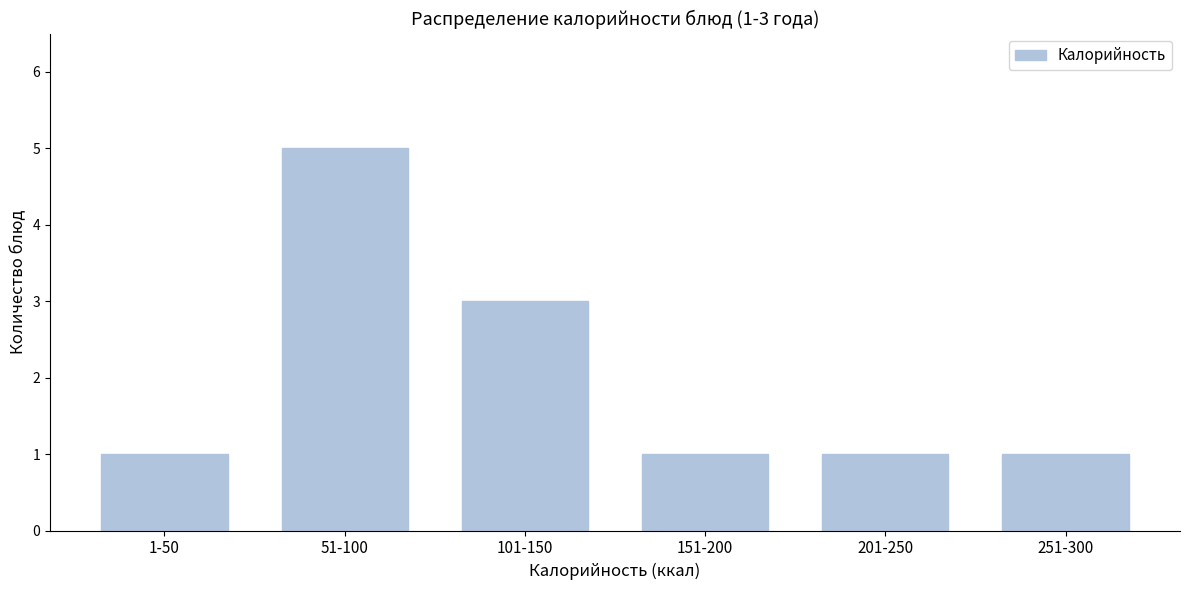

Reading left to right, list all the values displayed in this chart.

1-50=1	51-100=5	101-150=3	151-200=1	201-250=1	251-300=1